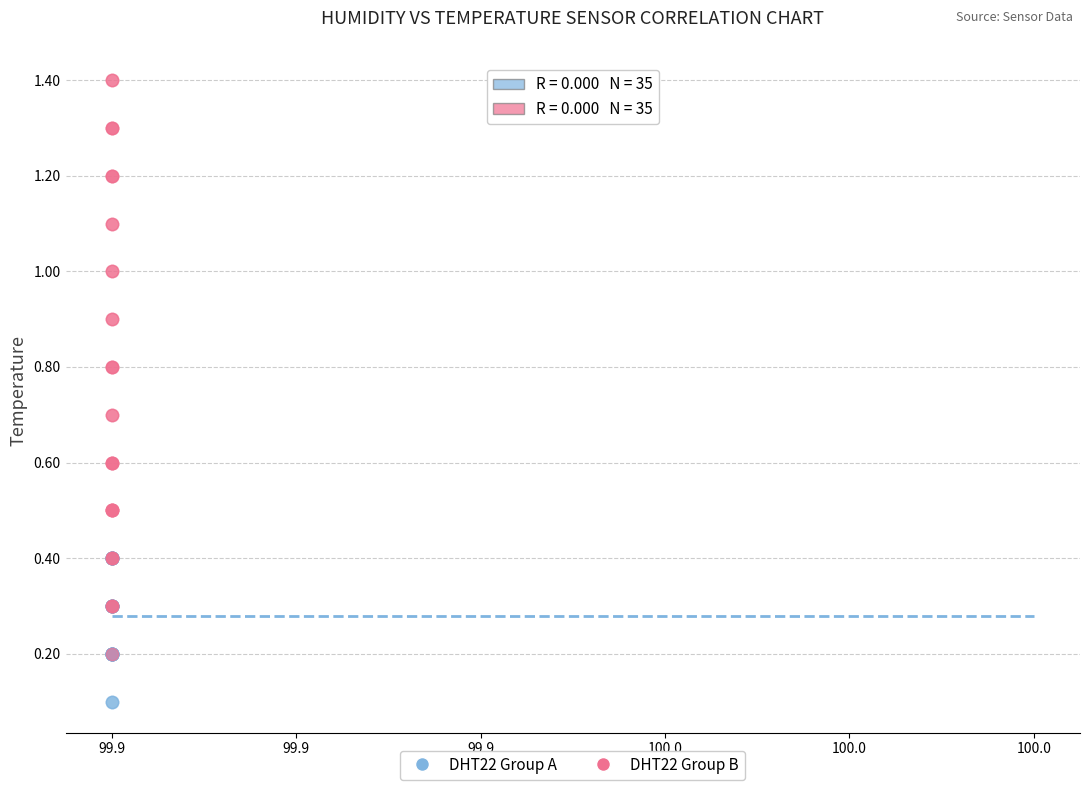

What are all the series names shown in the legend?

DHT22 Group A, DHT22 Group B